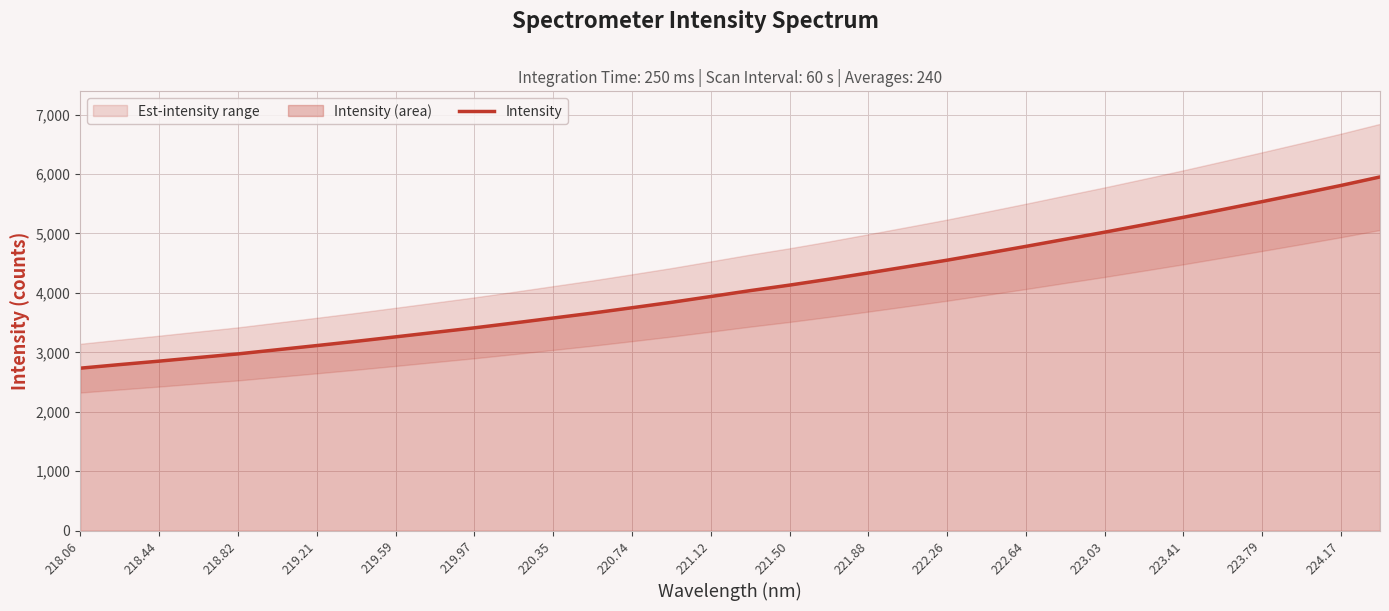

What is the difference between the second highest and minimum values?

3072.7